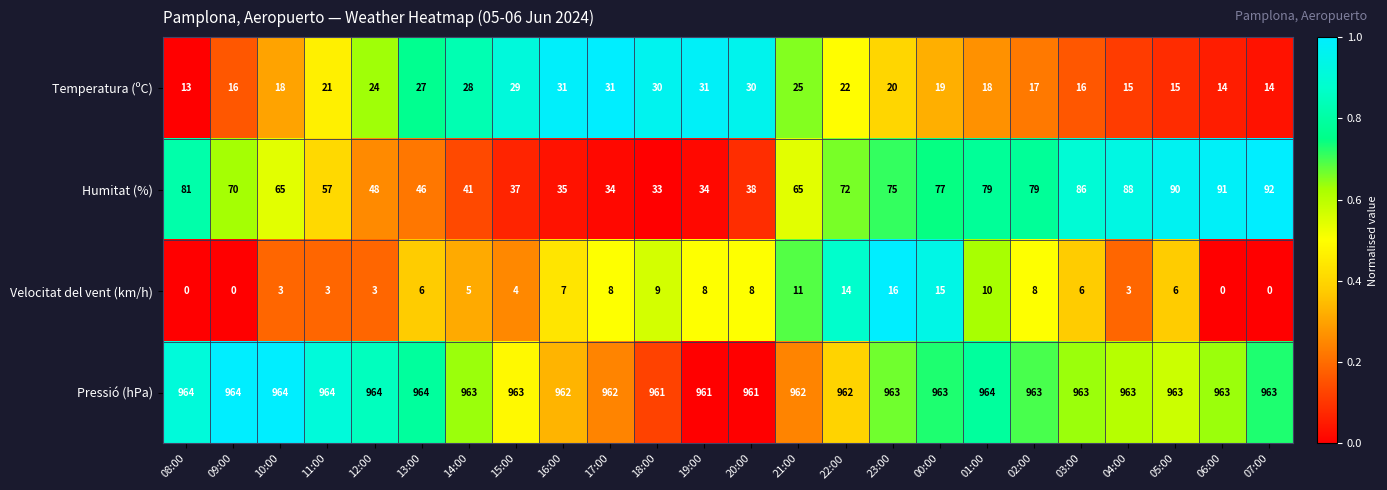

Read the Pressió (hPa) value at 08:00.

964